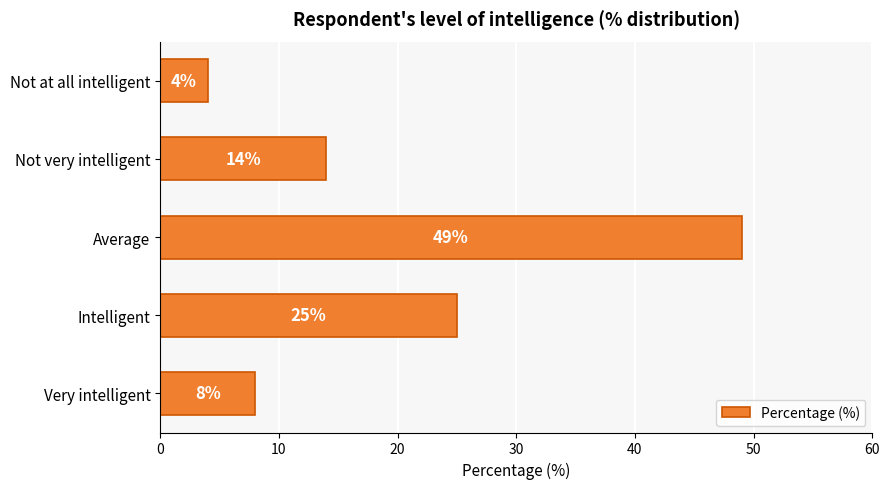

The value at Not very intelligent is 14. True or false?

True